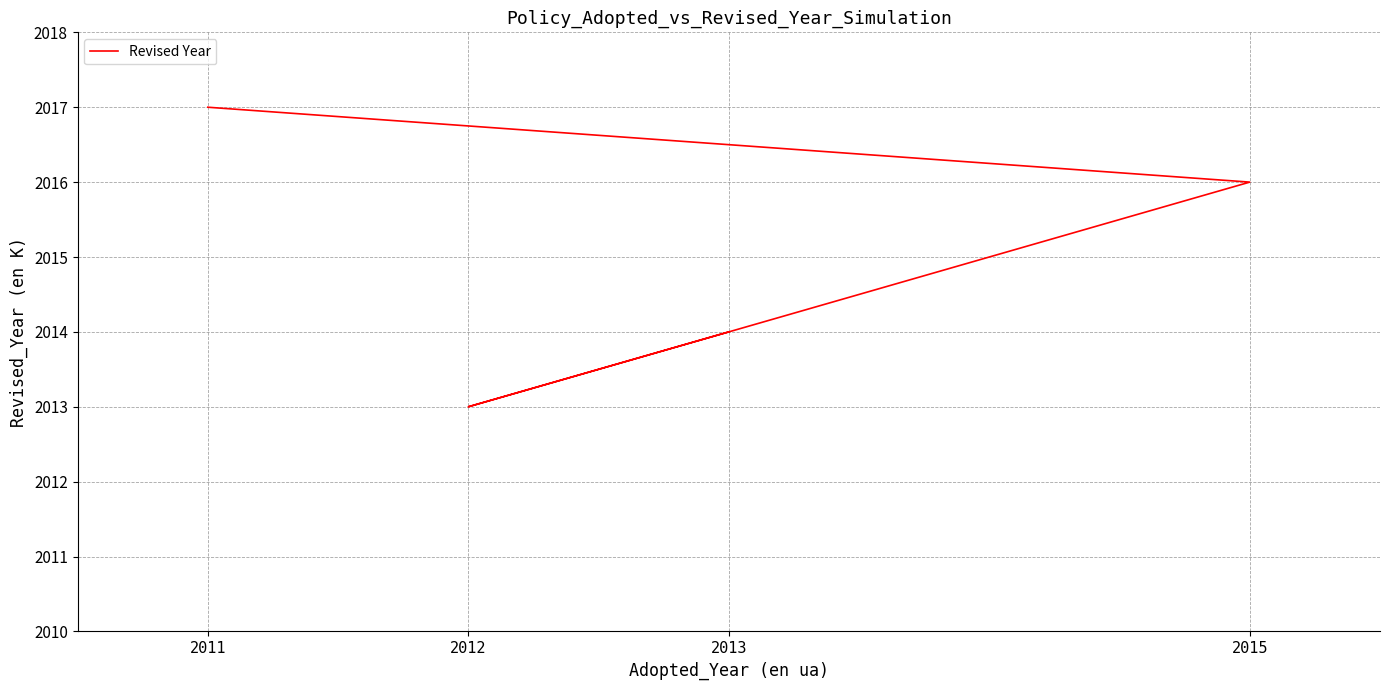

What is the minimum value shown in the chart?

2013